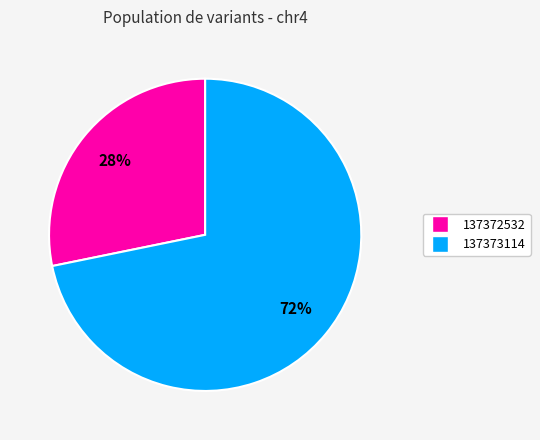

What percentage is the 137373114 slice, to the nearest percent?

72%